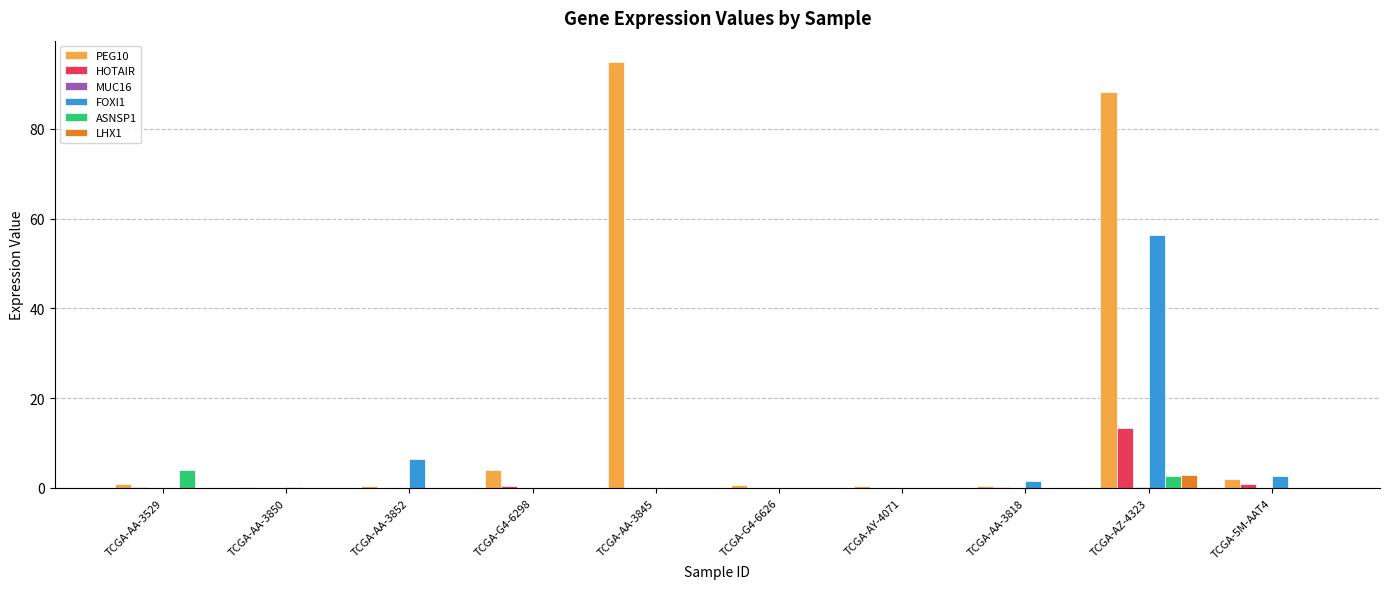

Is it true that LHX1 equals 0.0 at TCGA-AA-3845?

True